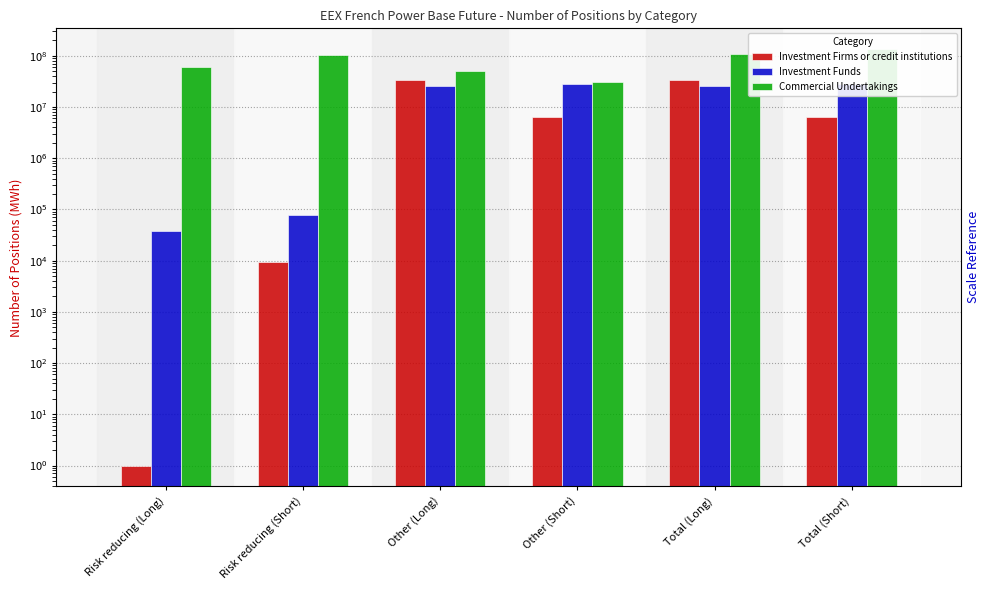

What are all the series names shown in the legend?

Investment Firms or credit institutions, Investment Funds, Commercial Undertakings